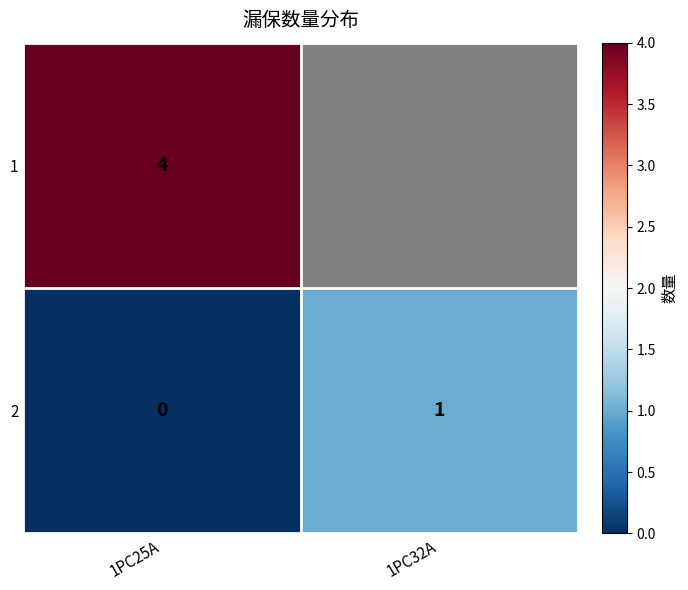

The value of 2 at 1PC32A is 1. True or false?

True